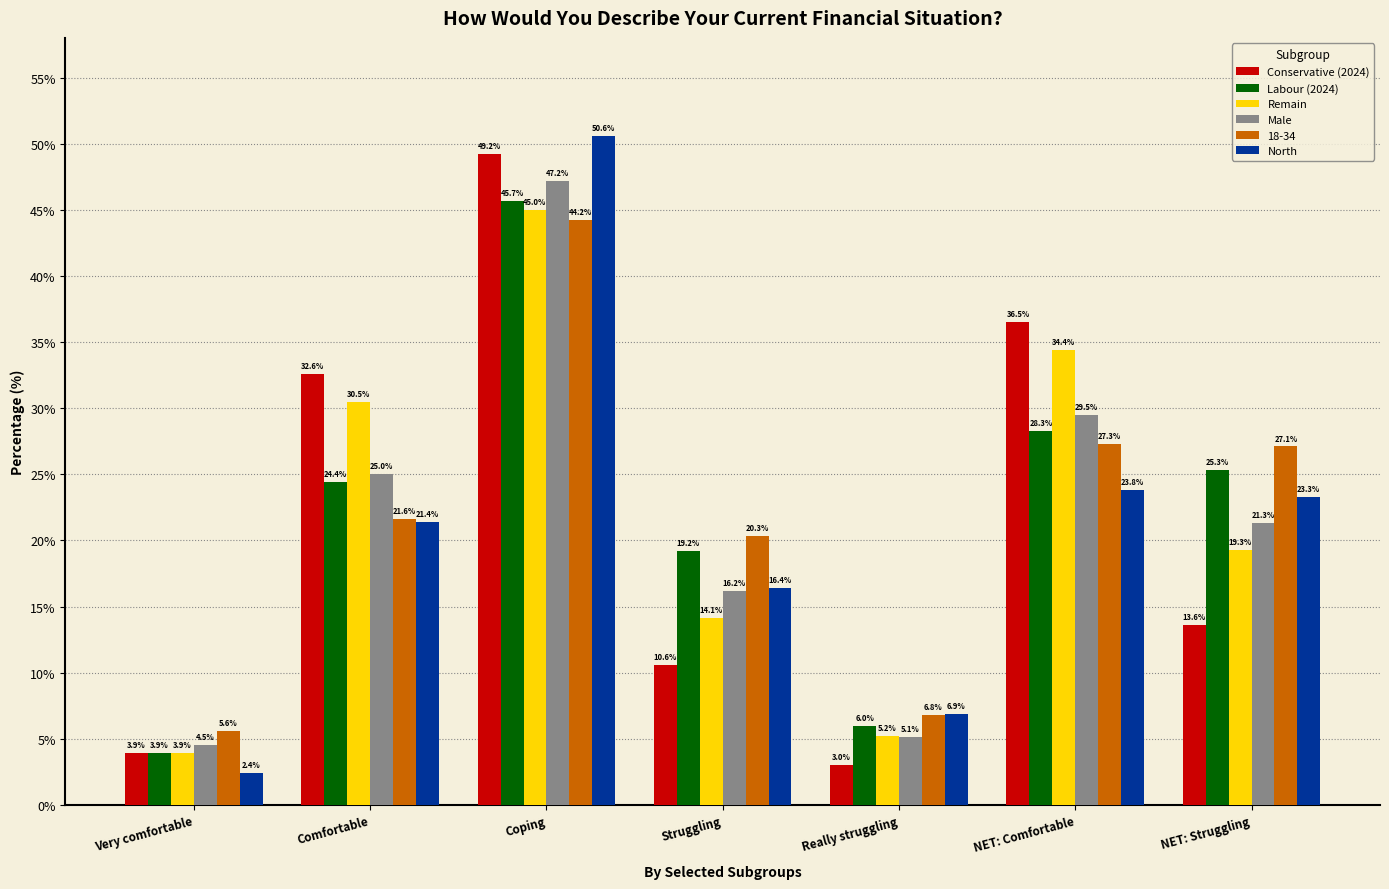

Reading left to right, list all the values displayed in this chart.

Conservative (2024): Very comfortable=3.9	Comfortable=32.6	Coping=49.2	Struggling=10.6	Really struggling=3.0	NET: Comfortable=36.5	NET: Struggling=13.6
Labour (2024): Very comfortable=3.9	Comfortable=24.4	Coping=45.7	Struggling=19.2	Really struggling=6.0	NET: Comfortable=28.3	NET: Struggling=25.3
Remain: Very comfortable=3.9	Comfortable=30.5	Coping=45.0	Struggling=14.1	Really struggling=5.2	NET: Comfortable=34.4	NET: Struggling=19.3
Male: Very comfortable=4.5	Comfortable=25.0	Coping=47.2	Struggling=16.2	Really struggling=5.1	NET: Comfortable=29.5	NET: Struggling=21.3
18-34: Very comfortable=5.6	Comfortable=21.6	Coping=44.2	Struggling=20.3	Really struggling=6.8	NET: Comfortable=27.3	NET: Struggling=27.1
North: Very comfortable=2.4	Comfortable=21.4	Coping=50.6	Struggling=16.4	Really struggling=6.9	NET: Comfortable=23.8	NET: Struggling=23.3